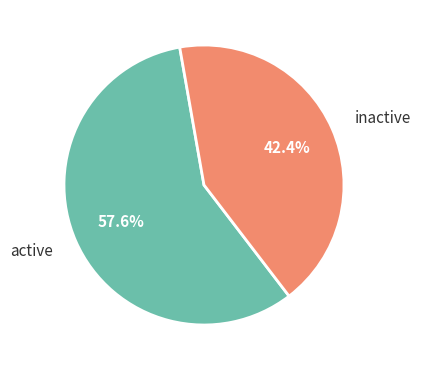

To the nearest percent, what is the average slice percentage?

50%